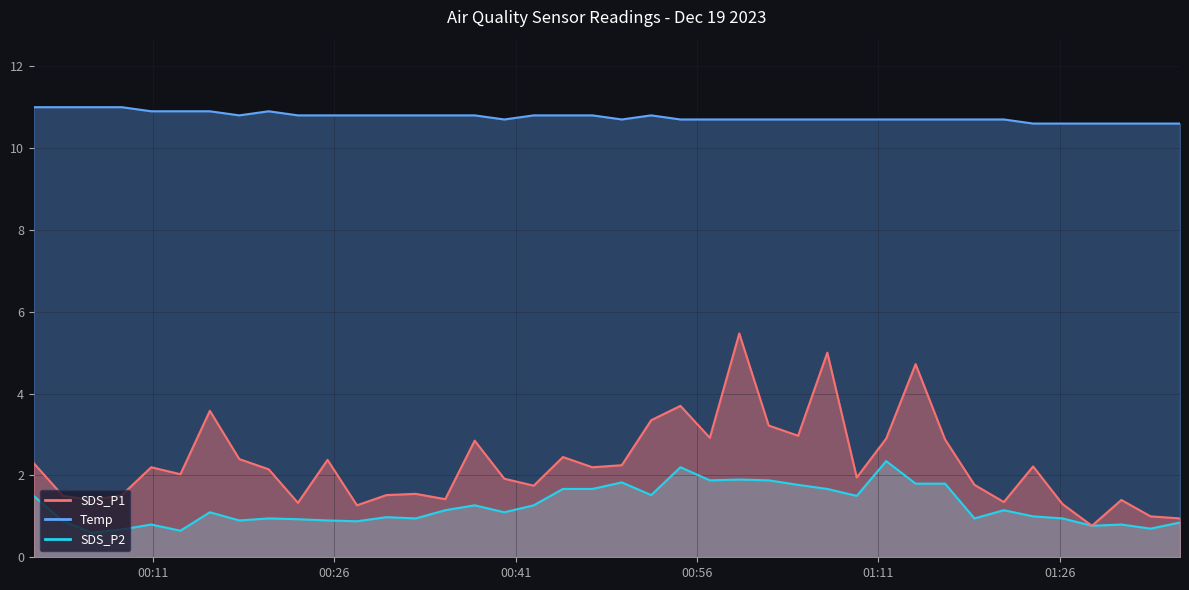

What are all the series names shown in the legend?

SDS_P1, SDS_P2, Temp